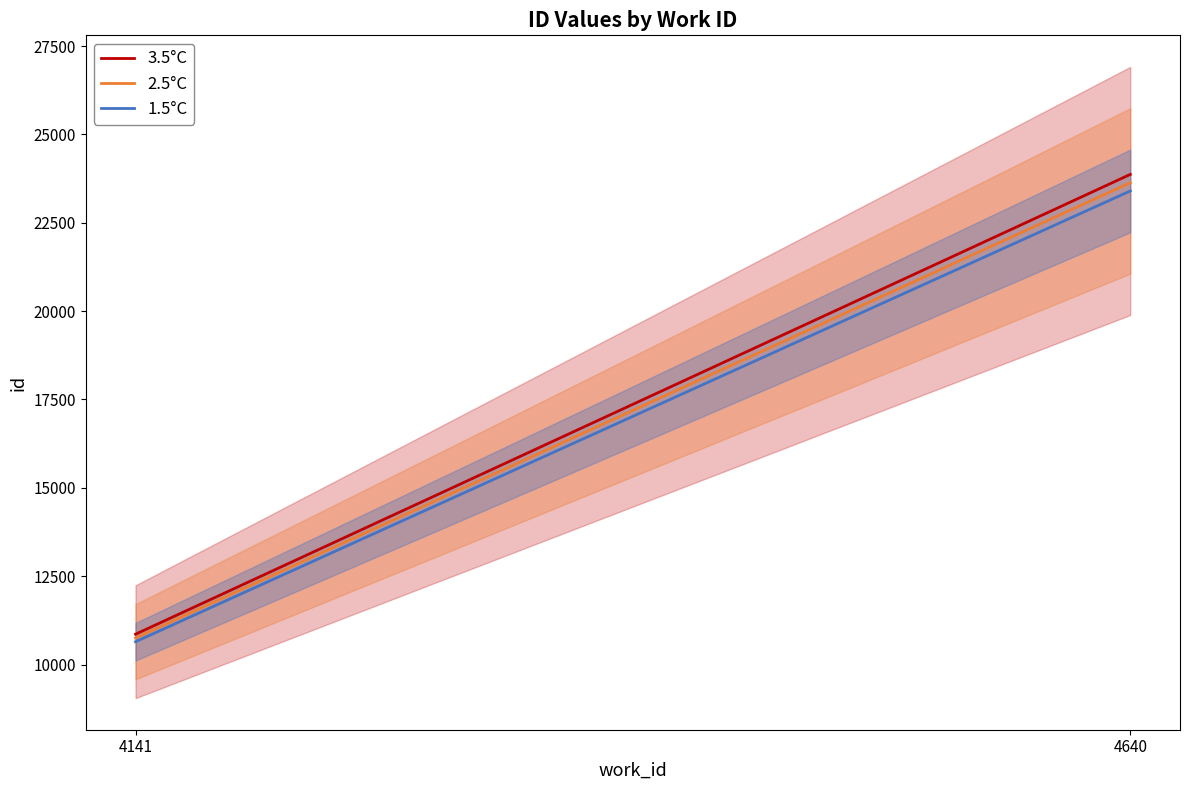

How many lines are shown in the chart?

3